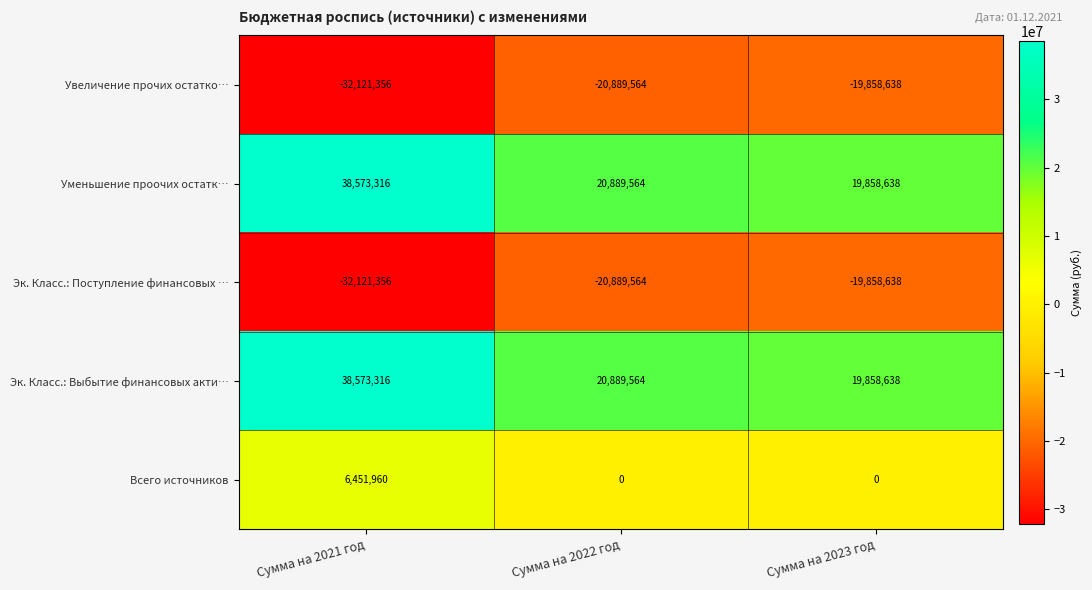

Which category has the lowest value across all series?

Сумма на 2021 год